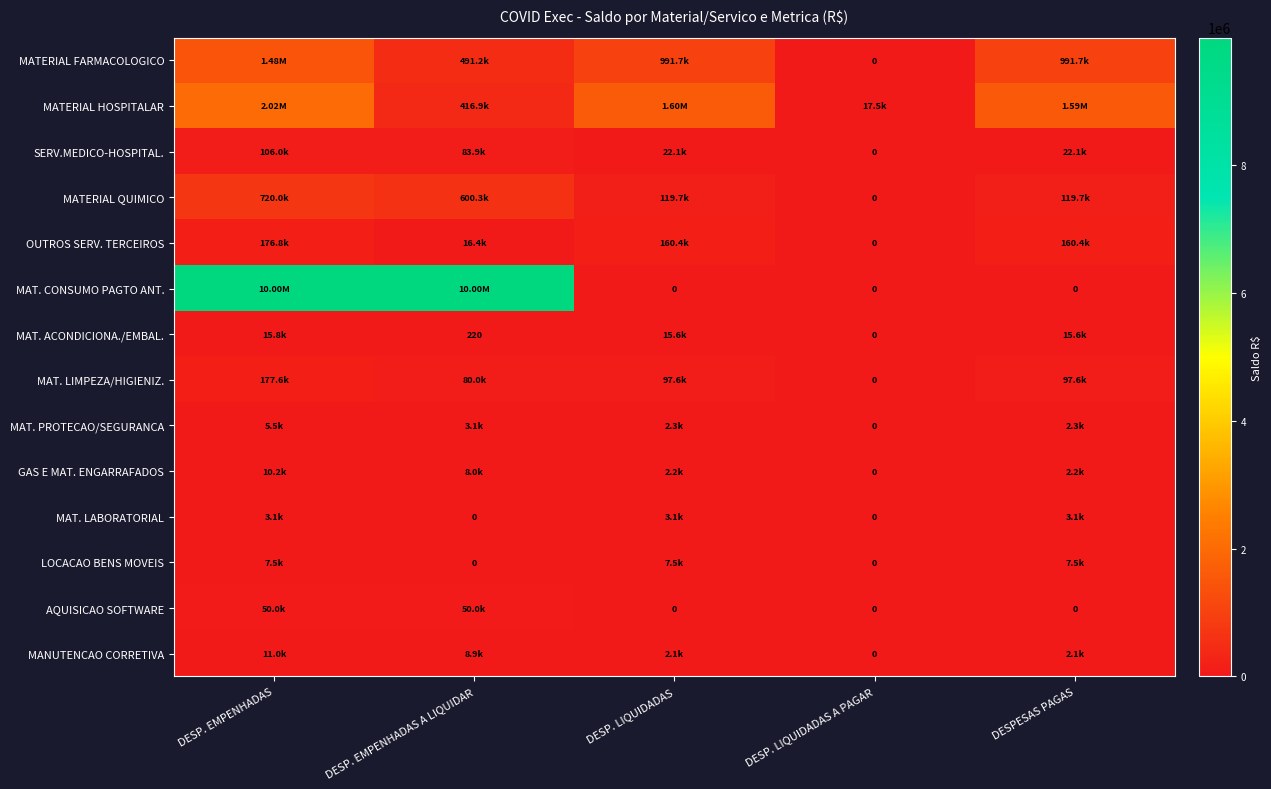

What is the sum of the MAT. PROTECAO/SEGURANCA values at DESP. EMPENHADAS and DESP. LIQUIDADAS?

7807.2